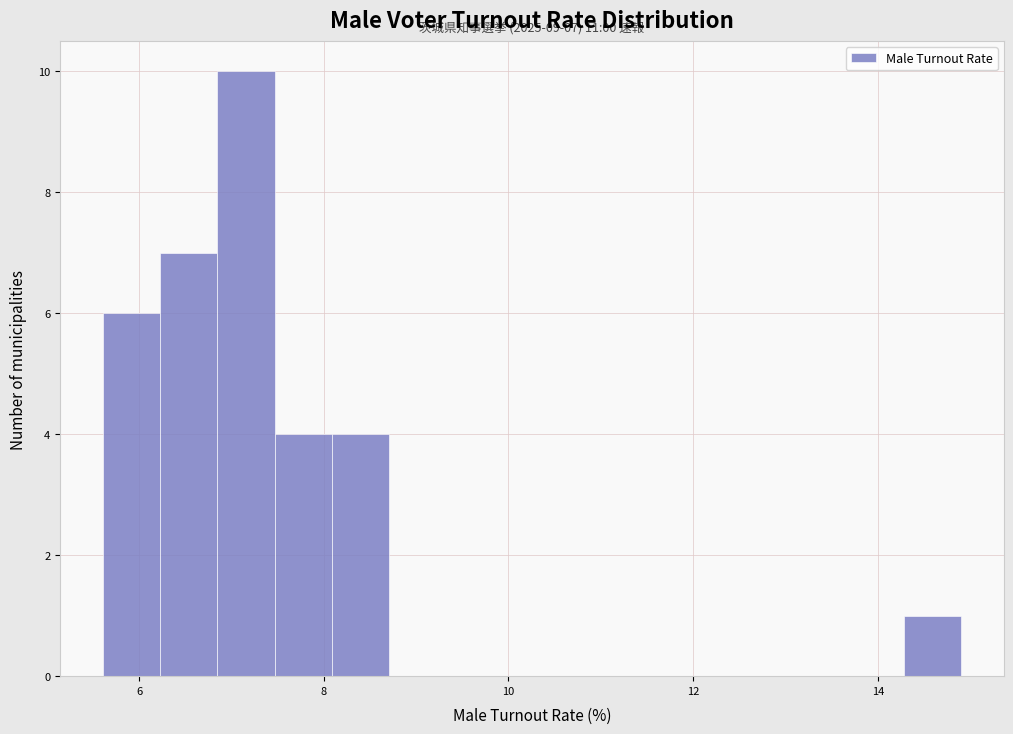

Read against the x-axis, roughly where is the centre of the tallest bar?

7.2